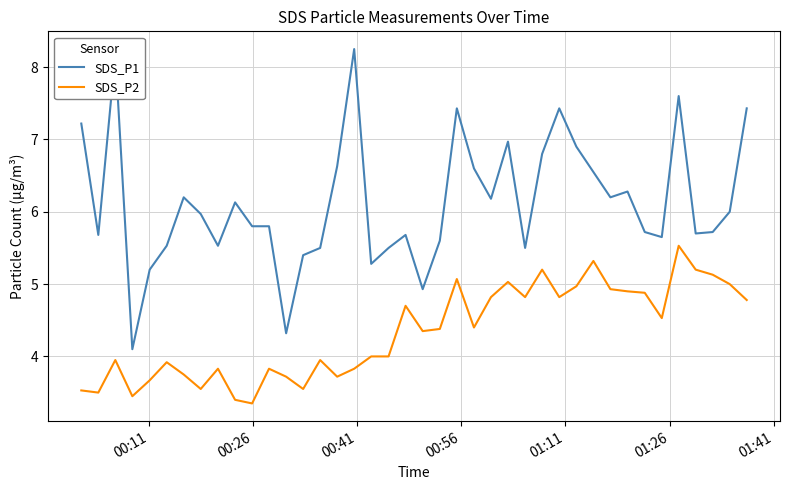

Which series has the largest total across all categories?

SDS_P1